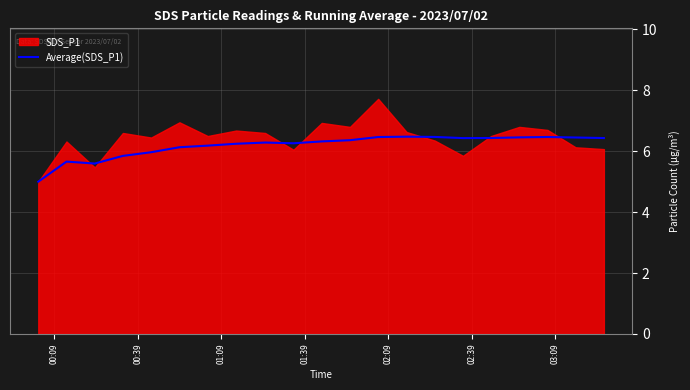

Where is the data nearest to the value 5?

00:09